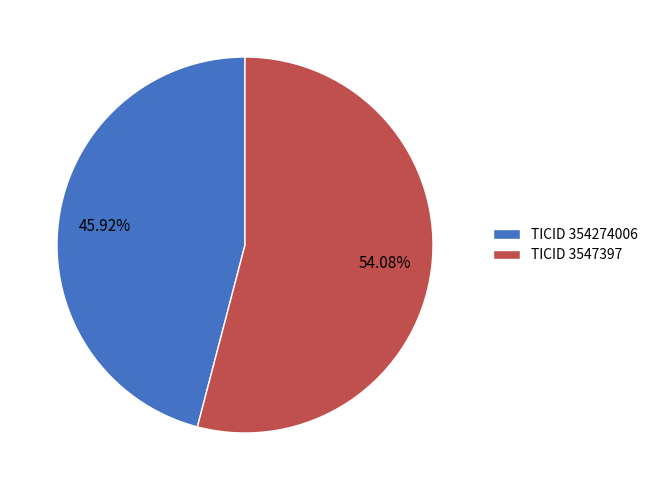

Rank the categories by value from highest to lowest.

TICID 3547397, TICID 354274006